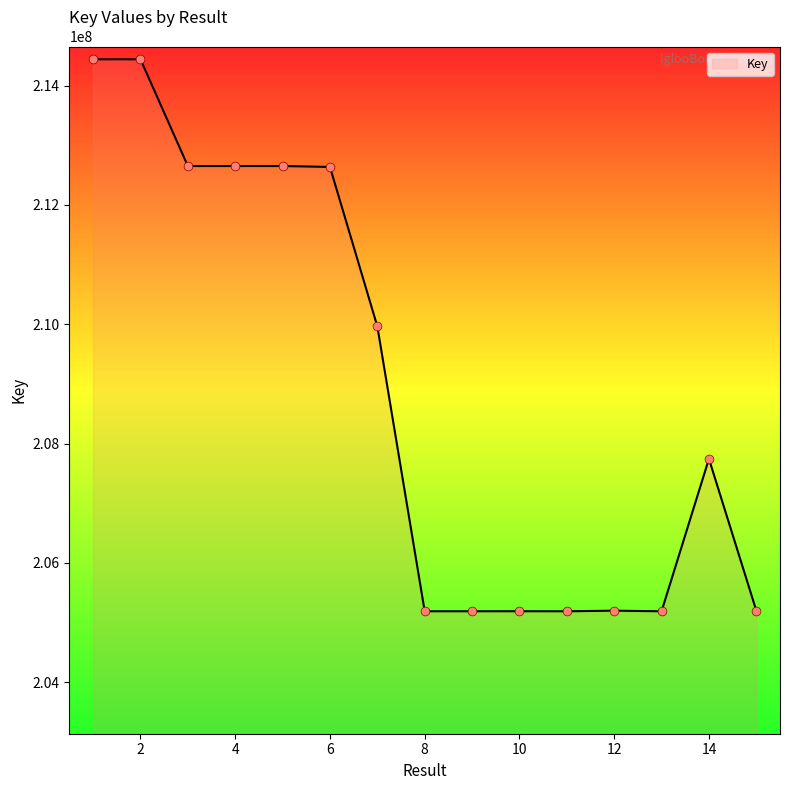

What is the smallest value displayed?

205188078